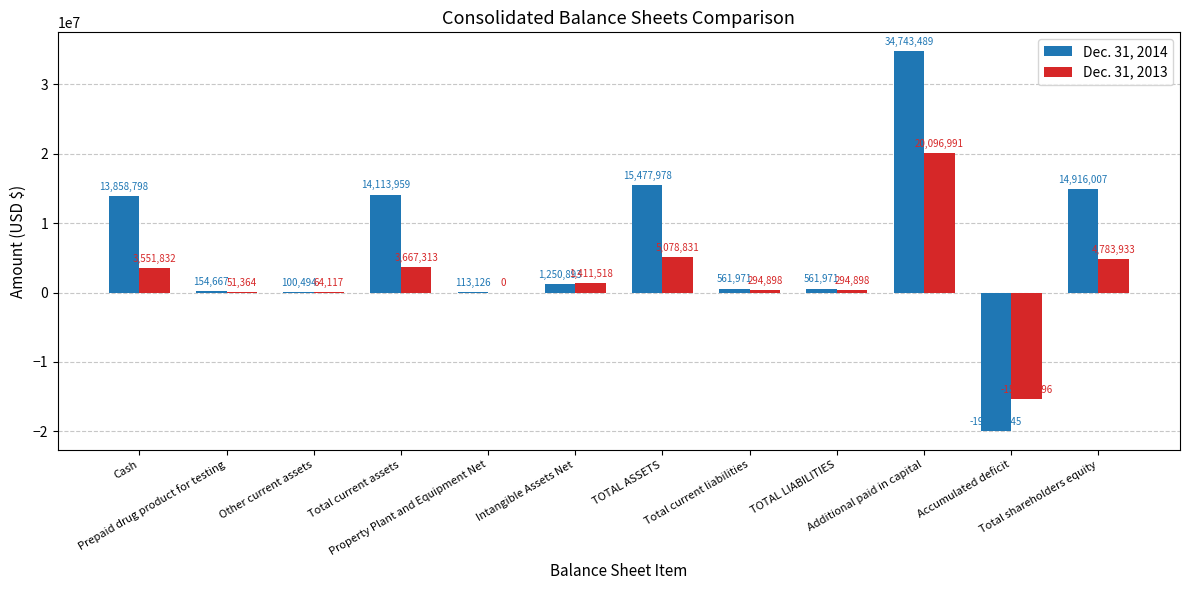

How many series are shown in this chart?

2